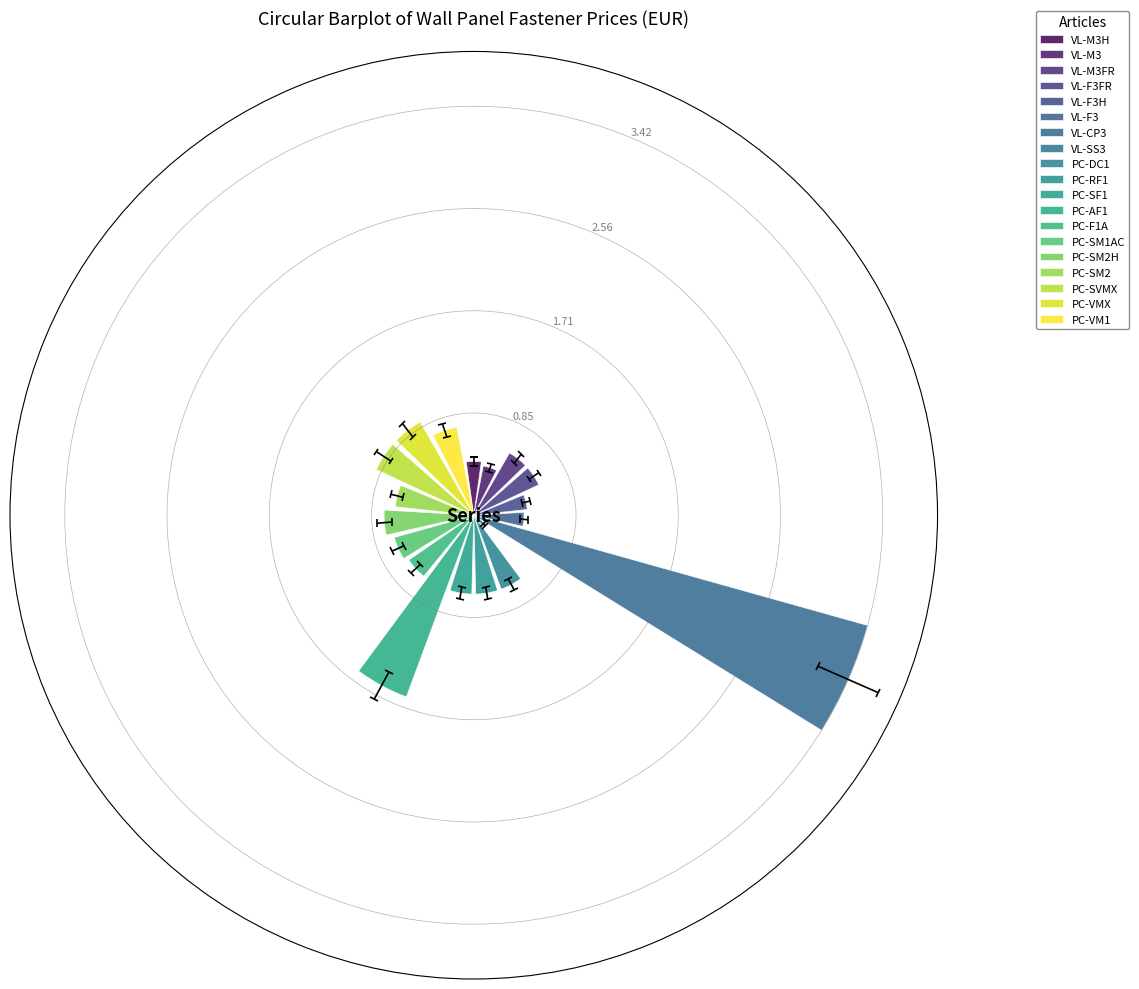

Reading right to left, what are all the values shown in this chart?

PC-VM1=0.8	PC-VMX=0.9	PC-SVMX=0.9	PC-SM2=0.7	PC-SM2H=0.8	PC-SM1AC=0.7	PC-F1A=0.7	PC-AF1=1.6	PC-SF1=0.7	PC-RF1=0.7	PC-DC1=0.7	VL-SS3=0.1	VL-CP3=3.4	VL-F3=0.4	VL-F3H=0.5	VL-F3FR=0.6	VL-M3FR=0.6	VL-M3=0.4	VL-M3H=0.5